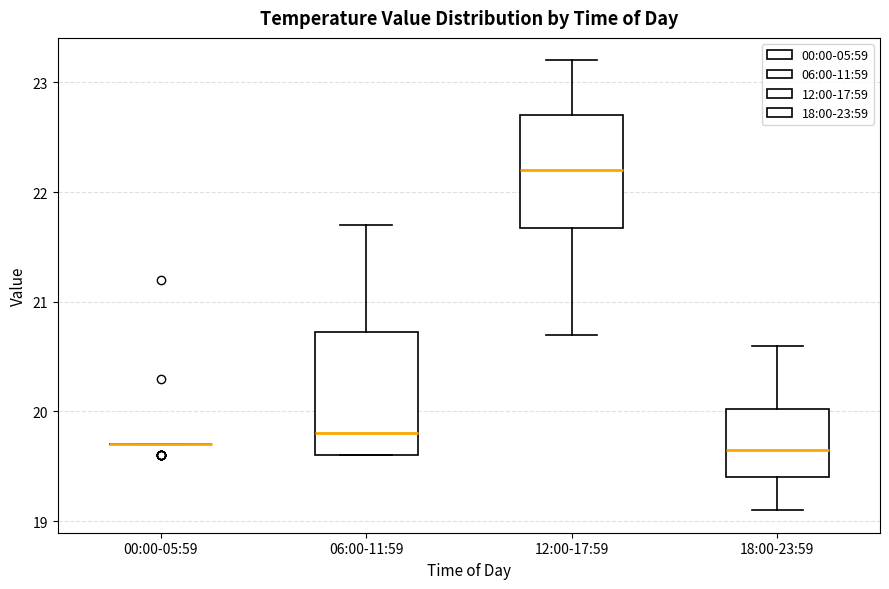

Which box is the tallest, from its lower edge to its upper edge?

06:00-11:59